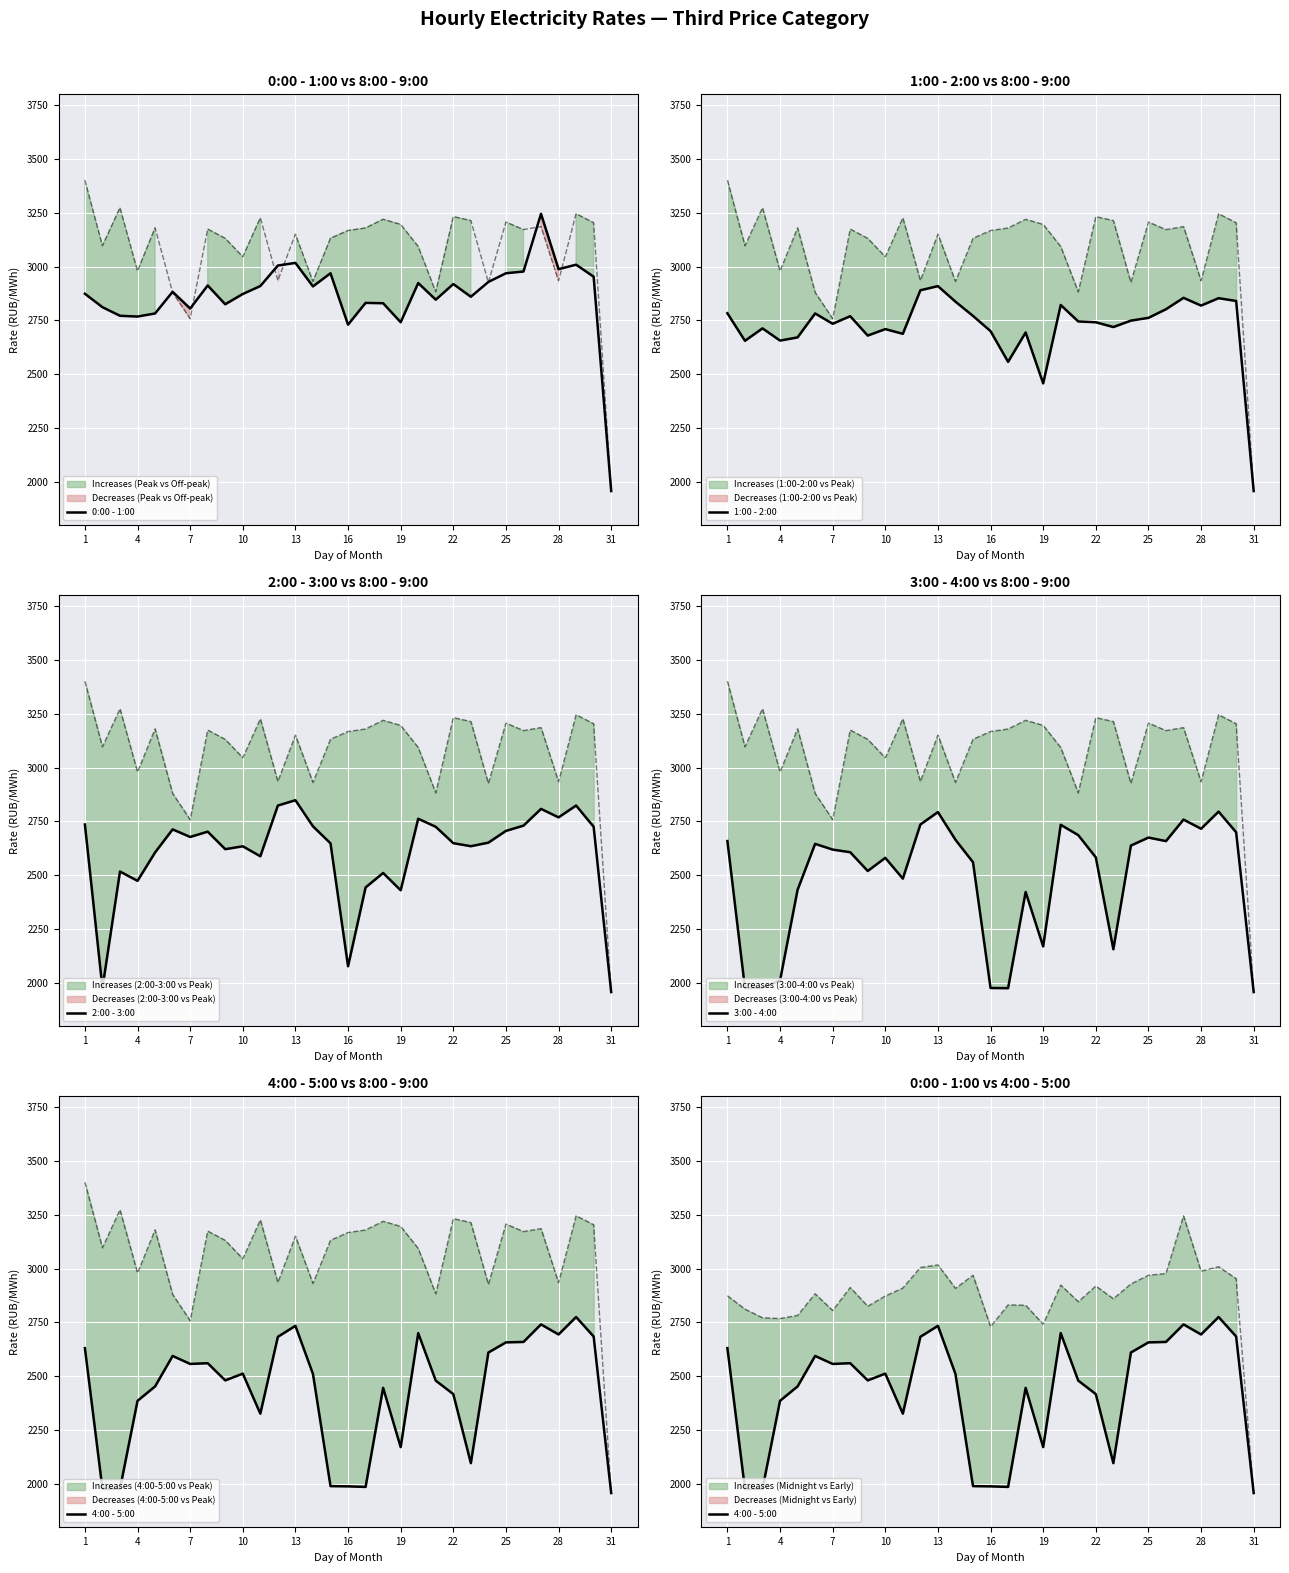

What is the maximum value for 0:00 - 1:00?

3244.9